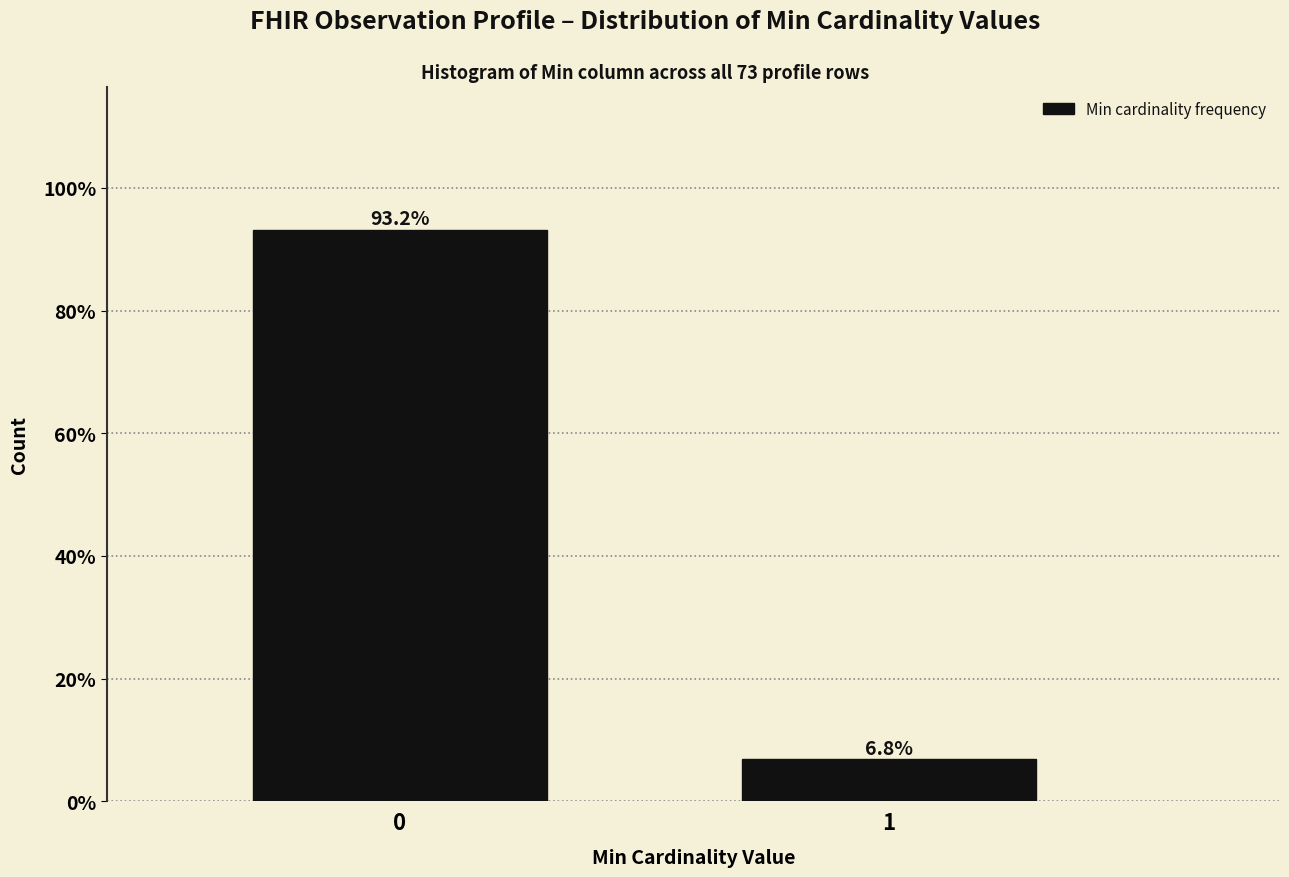

Reading right to left, list all the values displayed in this chart.

1=6.8	0=93.2